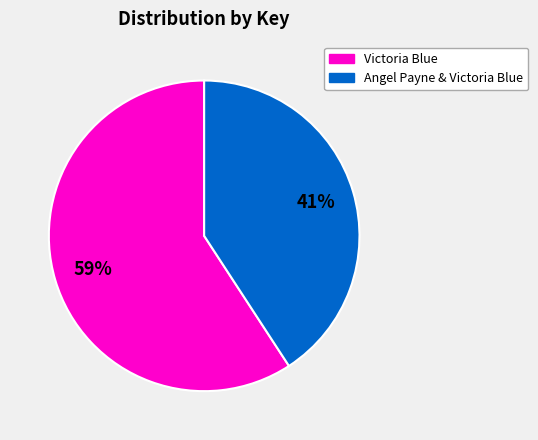

Does any single category account for the majority?

Yes